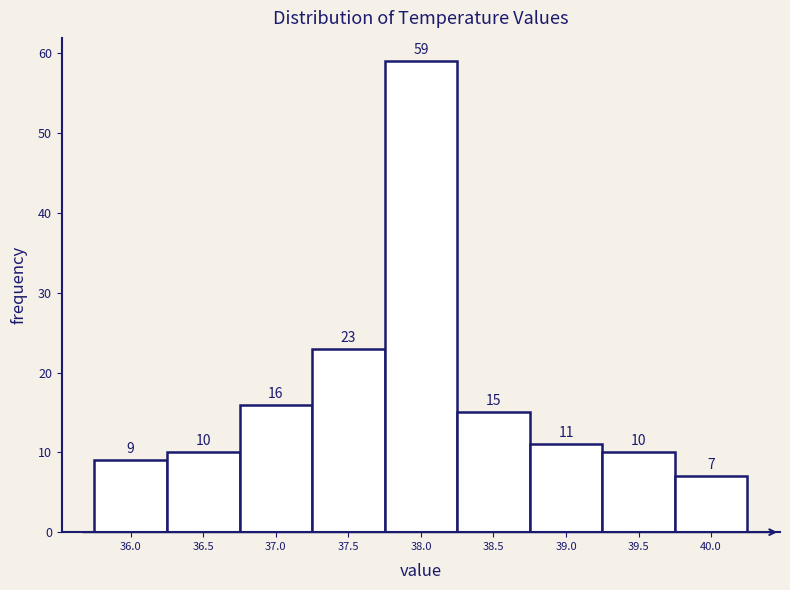

Reading left to right, extract all data points from this chart.

36.0=9	36.5=10	37.0=16	37.5=23	38.0=59	38.5=15	39.0=11	39.5=10	40.0=7